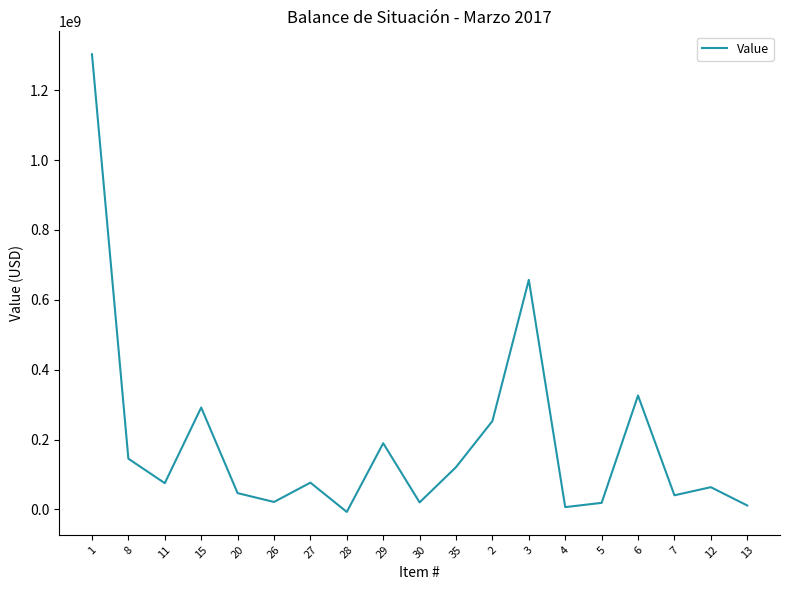

True or false: the data shows 121183663.1 at 35.

True